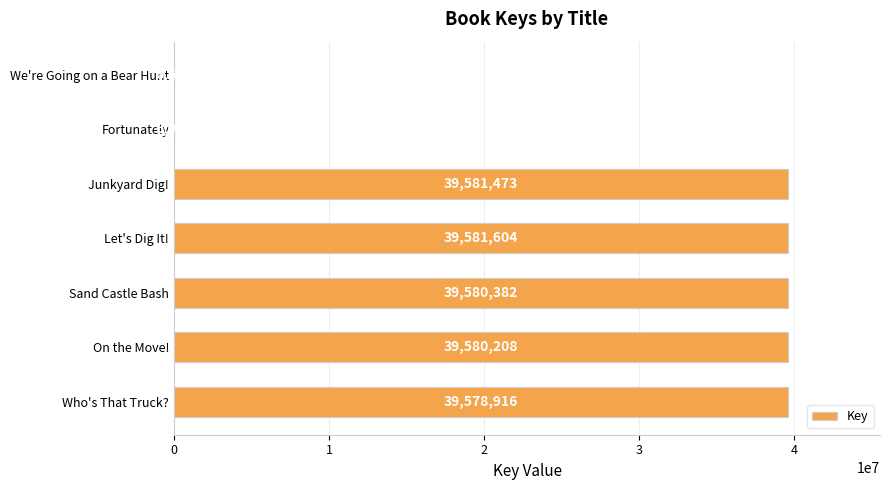

Which category has the highest value across all series?

Let's Dig It!